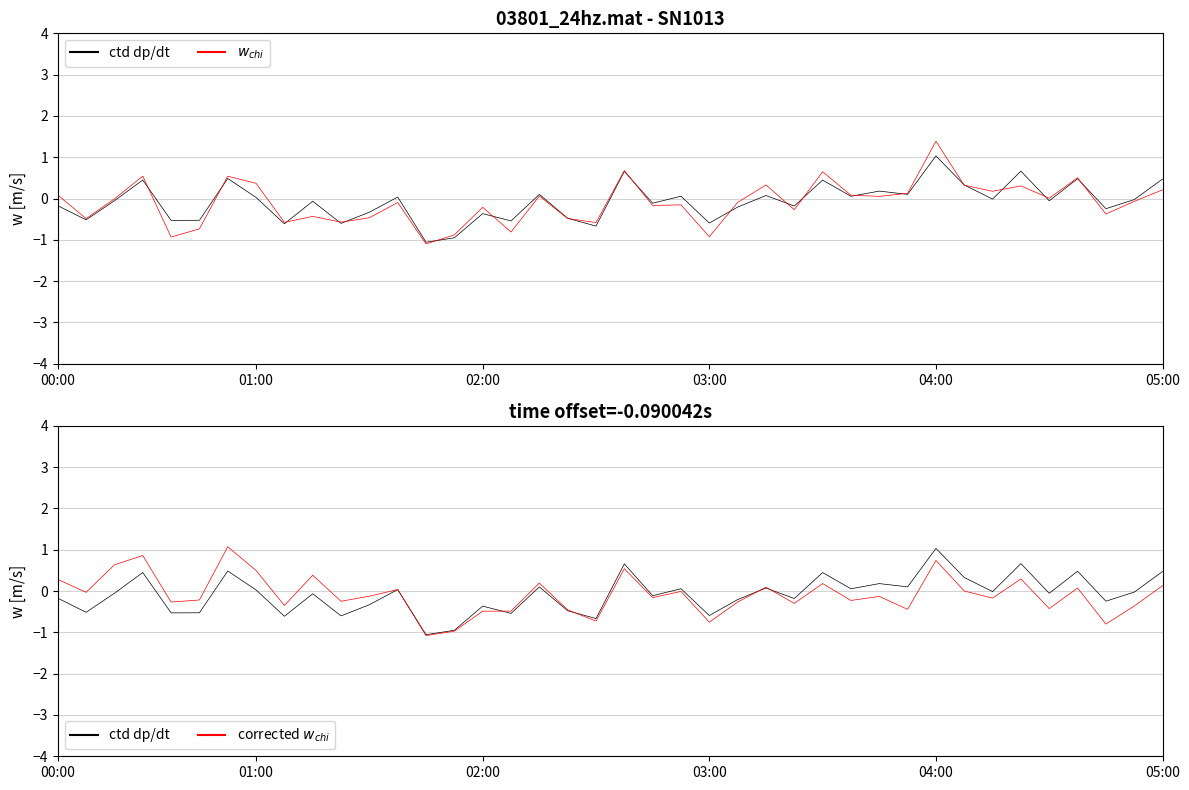

True or false: ctd dp/dt has a value of -0.6 at 8.

True